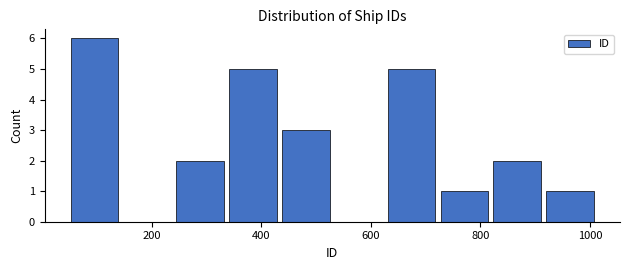

Reading left to right, list every bar in this chart as the range it spans on the x-axis followed by its height. Neither the bar edges nor the heights are printed on the chart, so give them approximately, as read against the axes.

40 to 140: 6
140 to 240: 0
240 to 340: 2
340 to 440: 5
440 to 520: 3
520 to 620: 0
620 to 720: 5
720 to 820: 1
820 to 920: 2
920 to 1020: 1